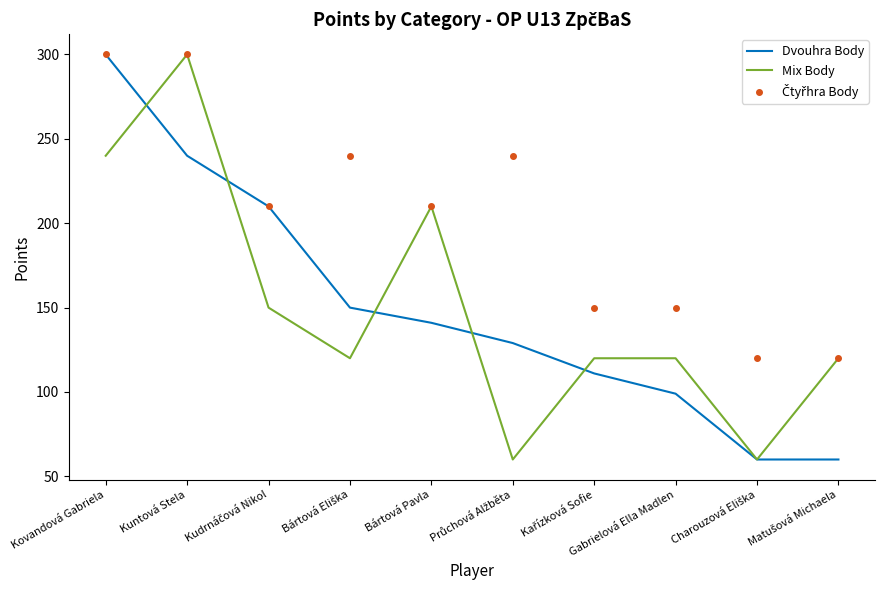

What is the total value across all series at Gabrielová Ella Madlen?

369